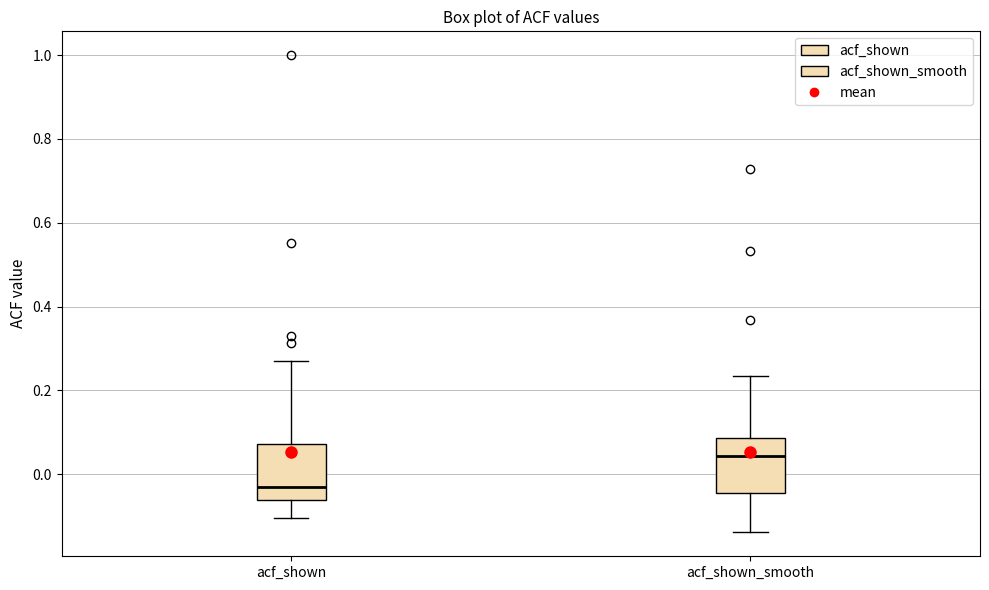

Reading left to right, transcribe this box plot: for each box, give where its median line is, the range the box spans, and where its two whiskers end, as read against the y-axis. The values are not printed on the chart, so give them approximately, as read against the axis.

acf_shown: median -0.04, box -0.06 to 0.08, whiskers -0.10 to 0.28
acf_shown_smooth: median 0.04, box -0.04 to 0.08, whiskers -0.14 to 0.24